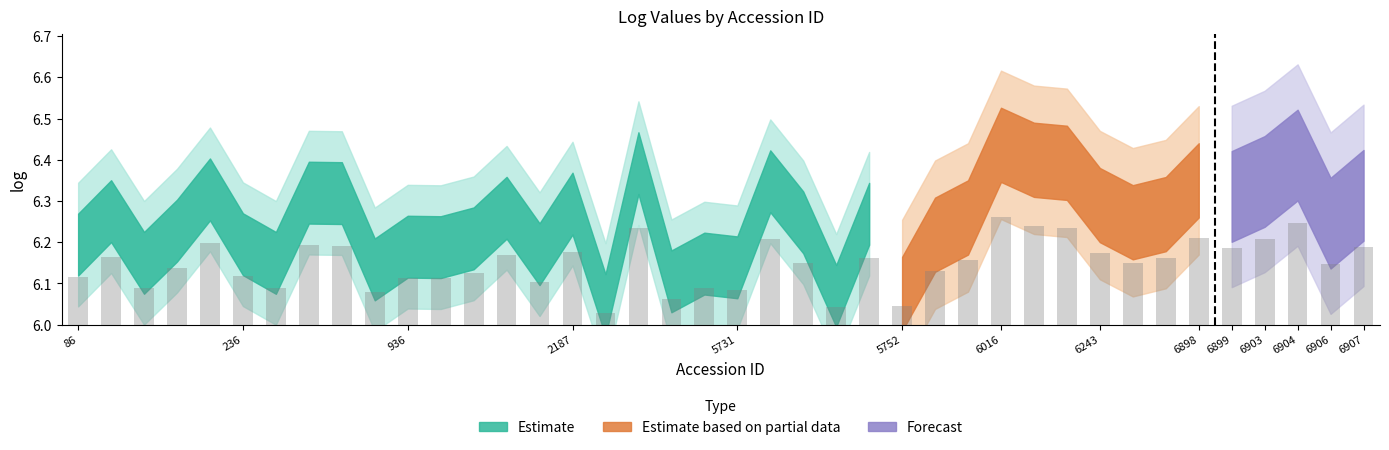

Count the values in the range 0 to 1.

40